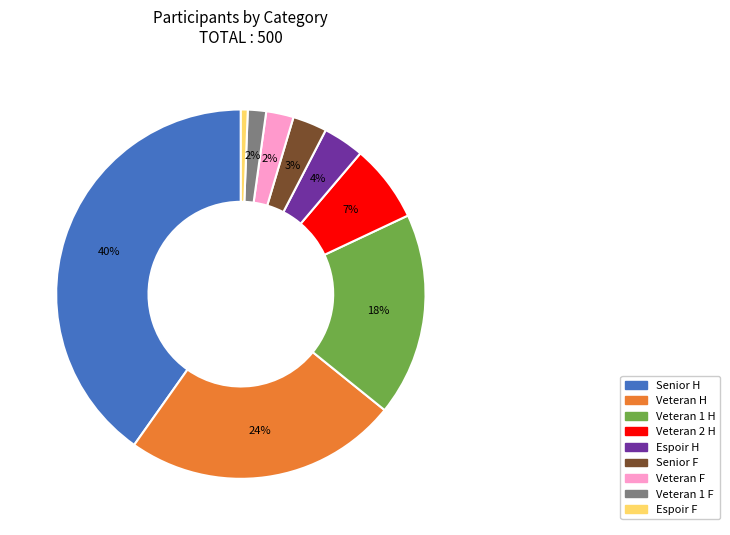

To the nearest percent, what is the combined percentage of Veteran H and Espoir F?

25%